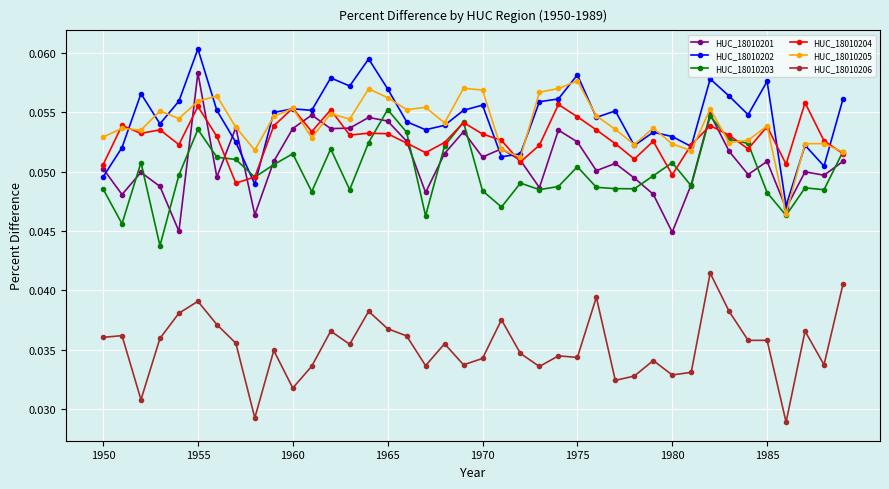

Which series has the largest total across all categories?

HUC_18010202